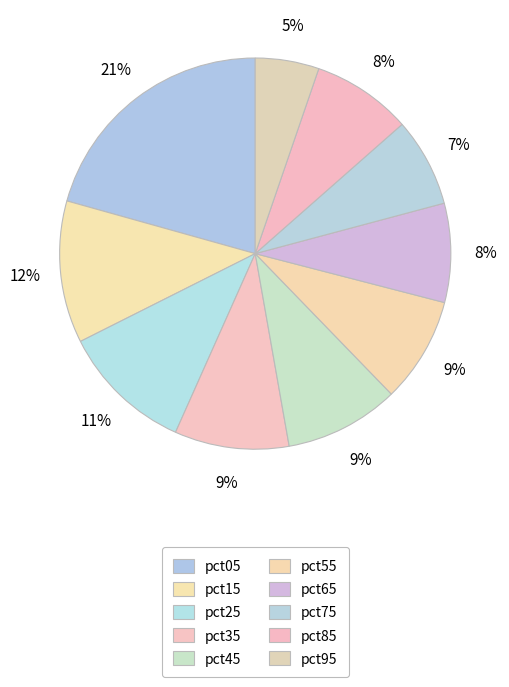

To the nearest percent, what portion does pct15 represent?

12%